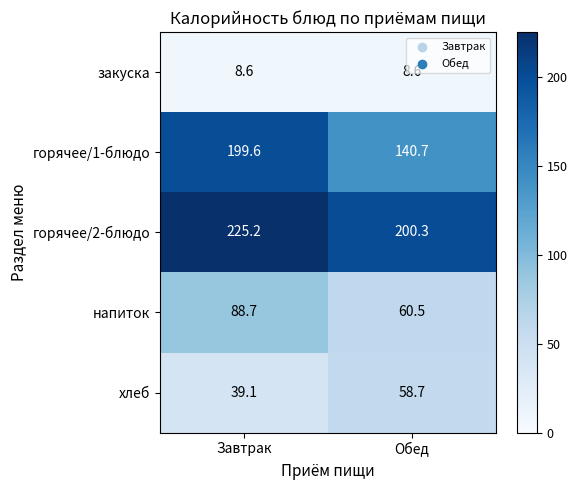

At which category is the sum across all series the highest?

Завтрак